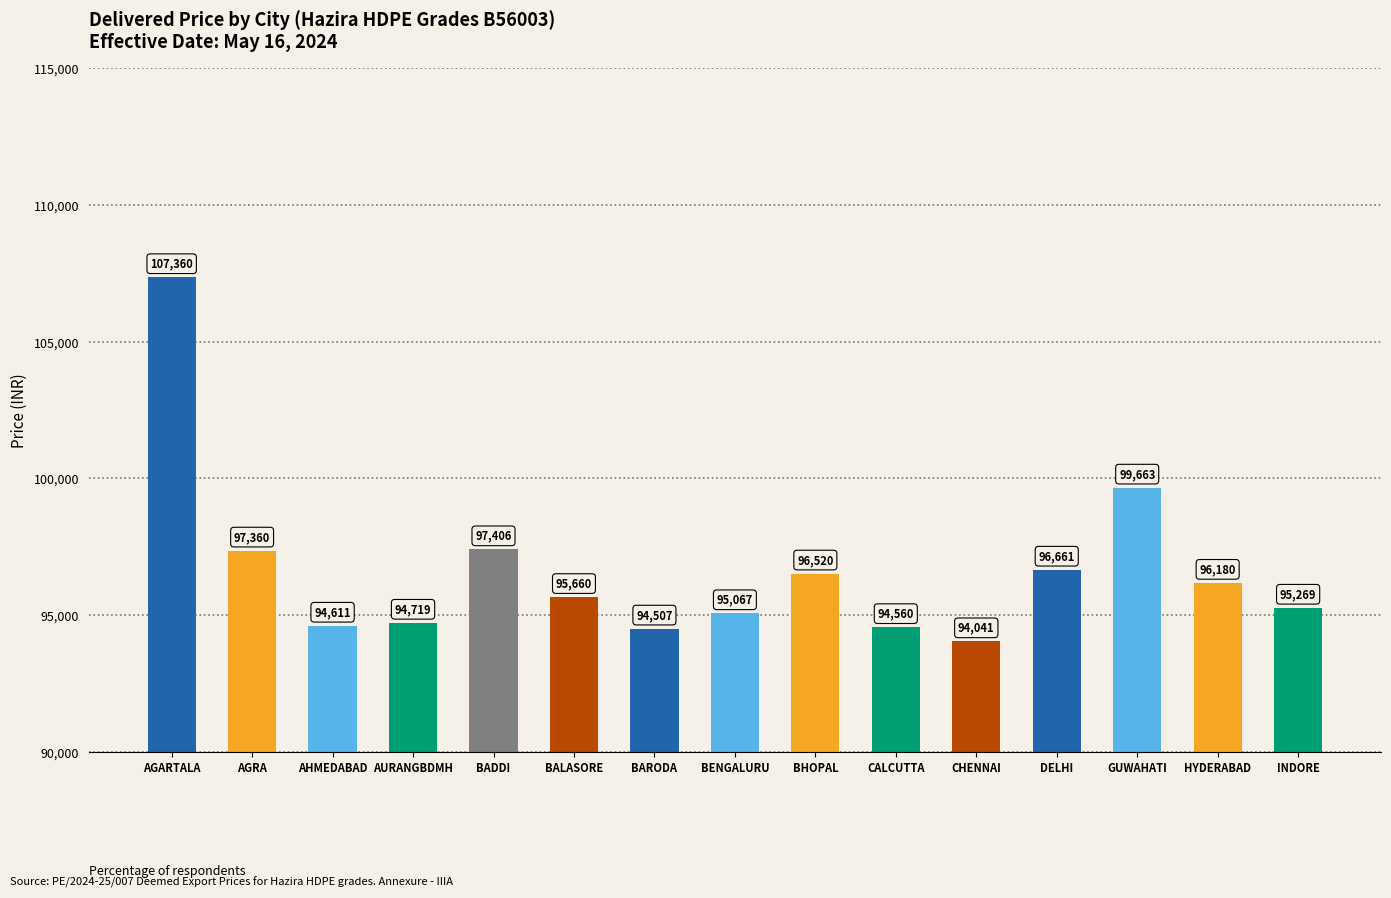

Does the chart contain stacked bars?

No